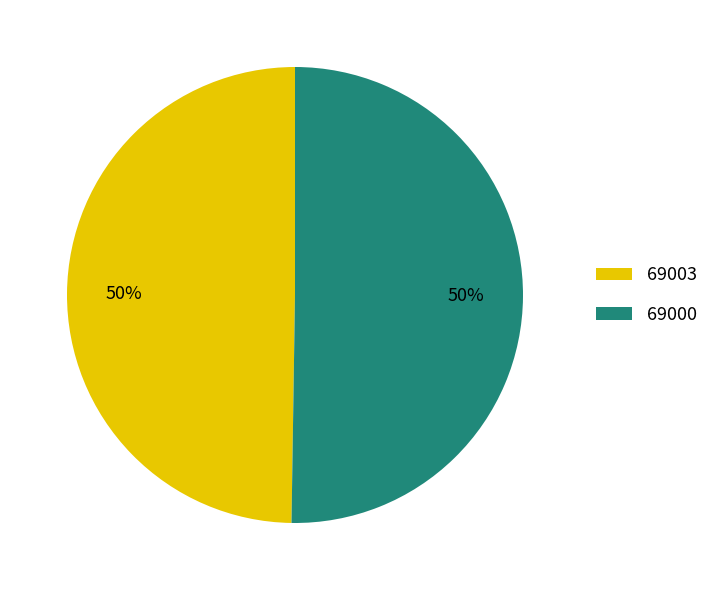

Approximately how many times larger is the value at 69000 compared to 69003?

1.0